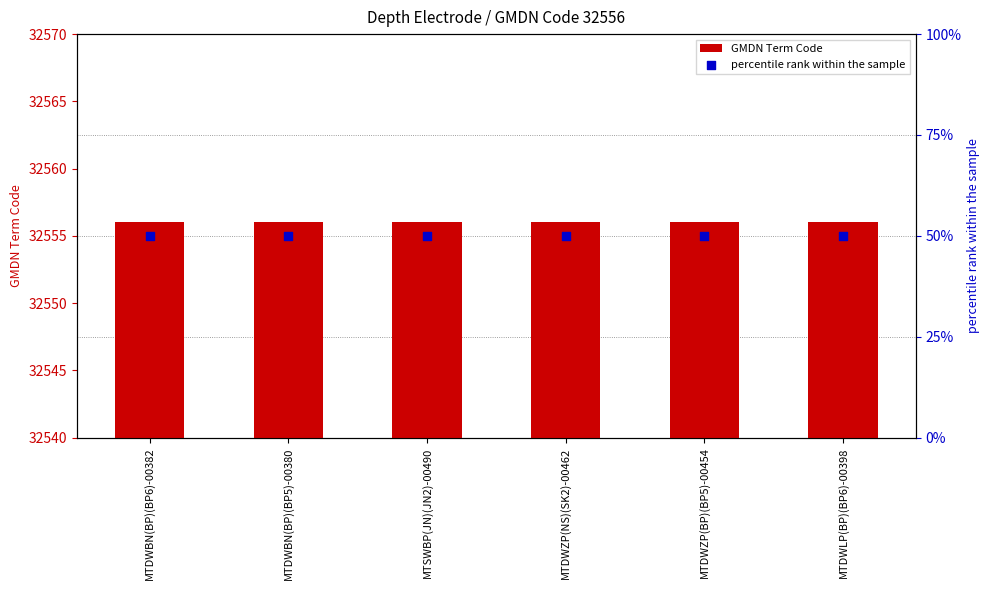

Which series contains the lowest Y value?

percentile rank within the sample